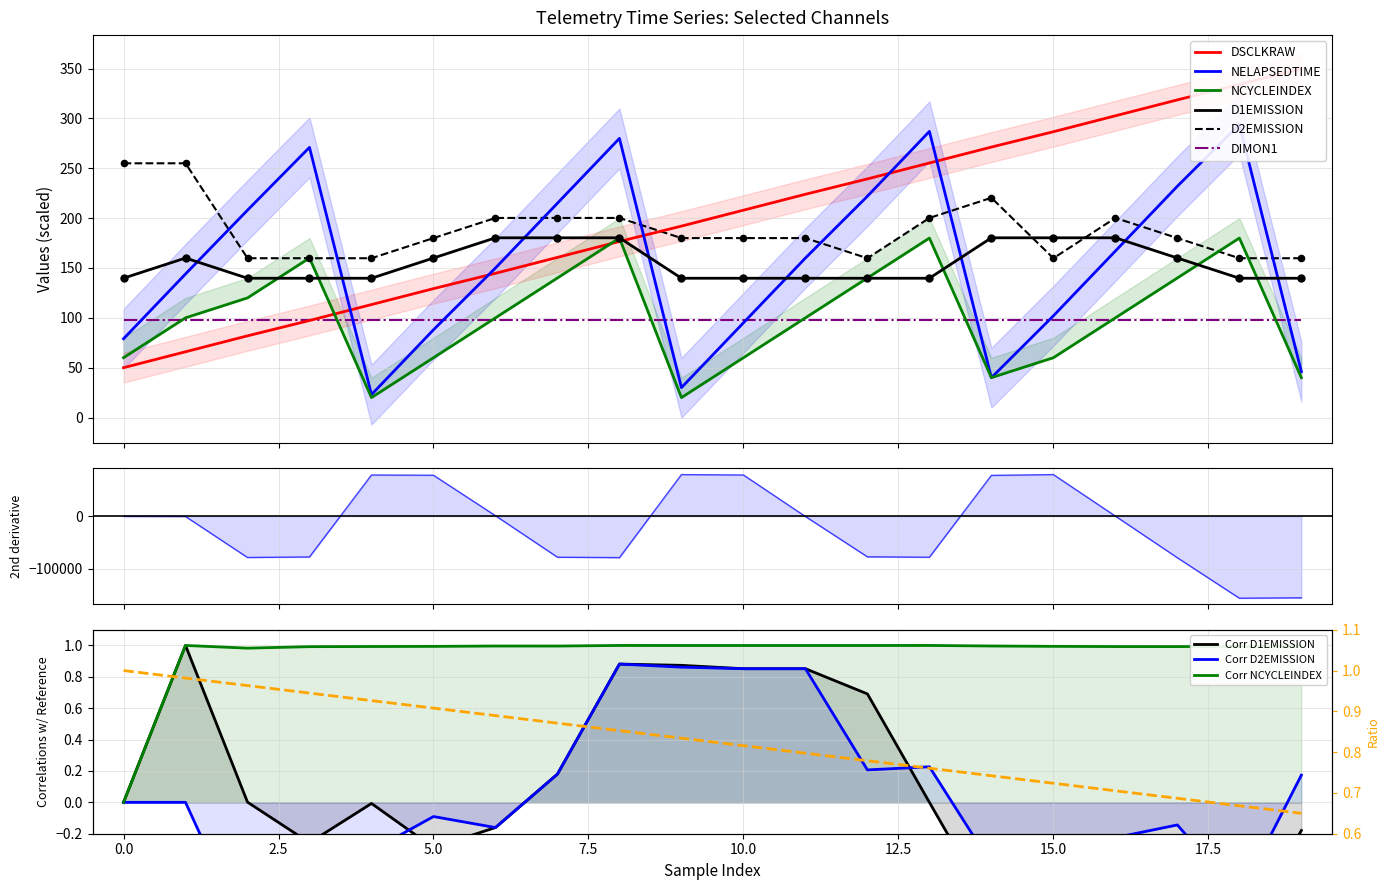

Which series contains the highest Y value?

DSCLKRAW